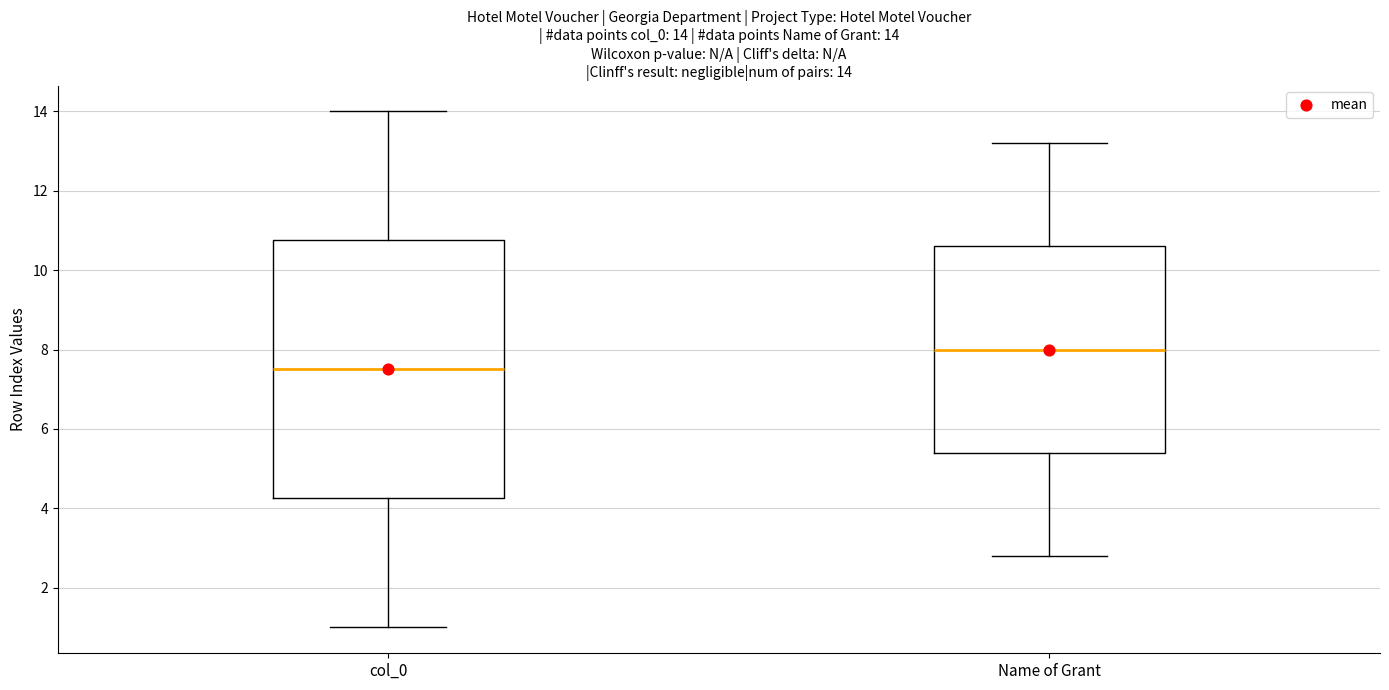

Which box has the highest median line?

Name of Grant